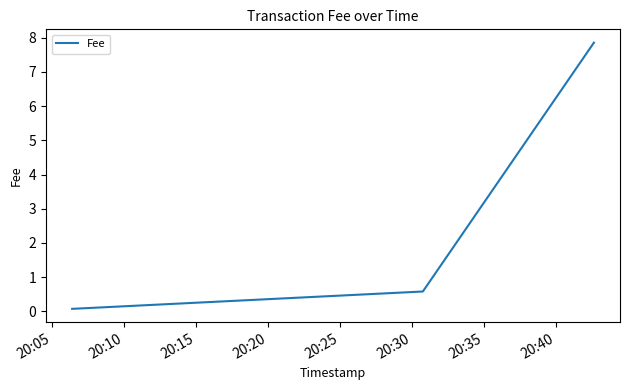

What is the maximum value shown in the chart?

7.9